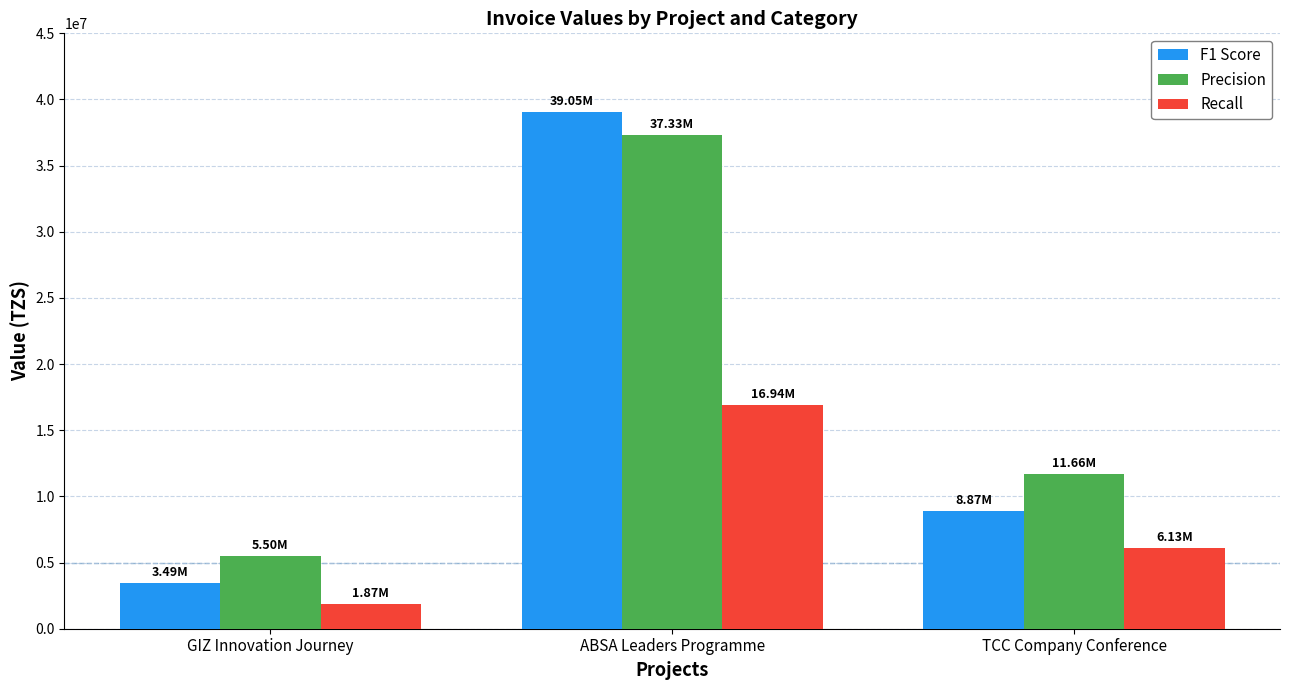

The value of F1 Score at GIZ Innovation Journey is 3490000. True or false?

True